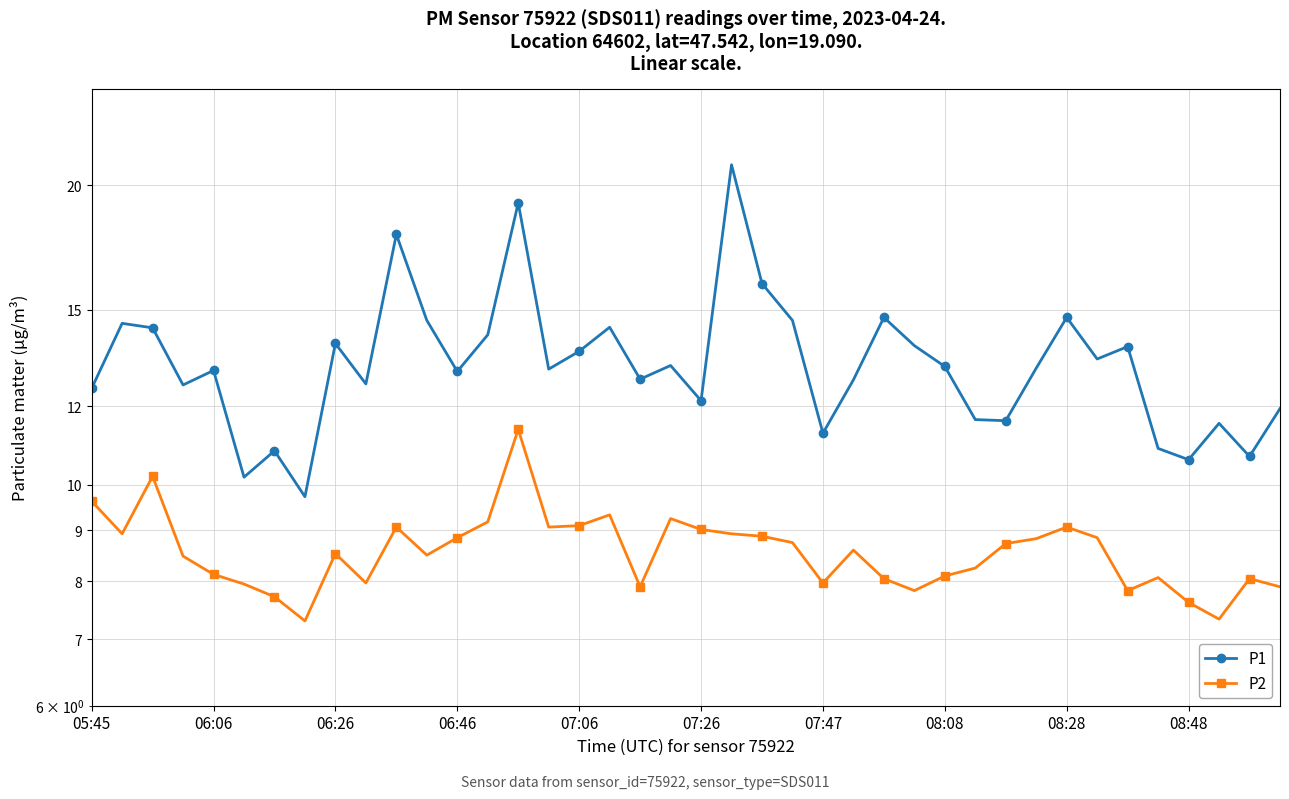

What are all the series names shown in the legend?

P1, P2